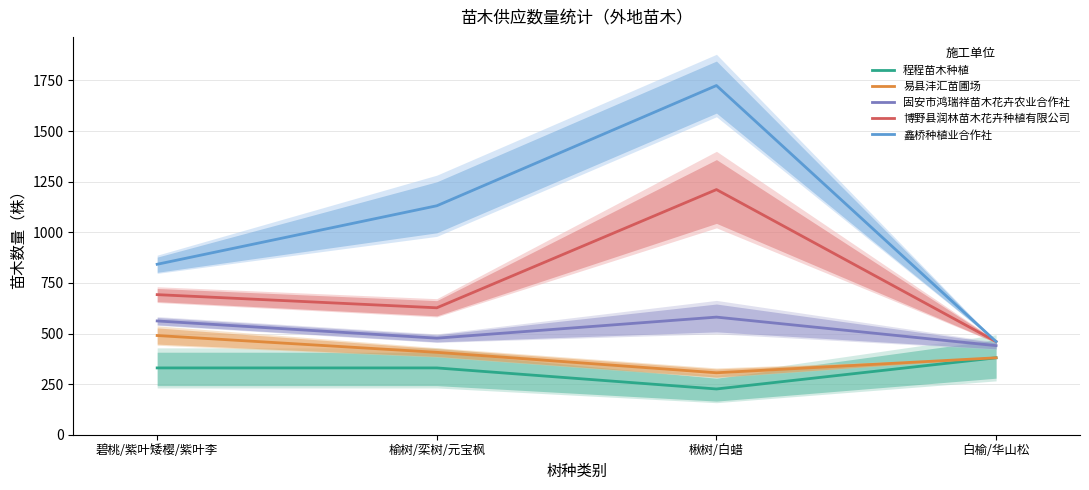

In 鑫桥种植业合作社, how many points are higher than both neighbors (excluding endpoints)?

1